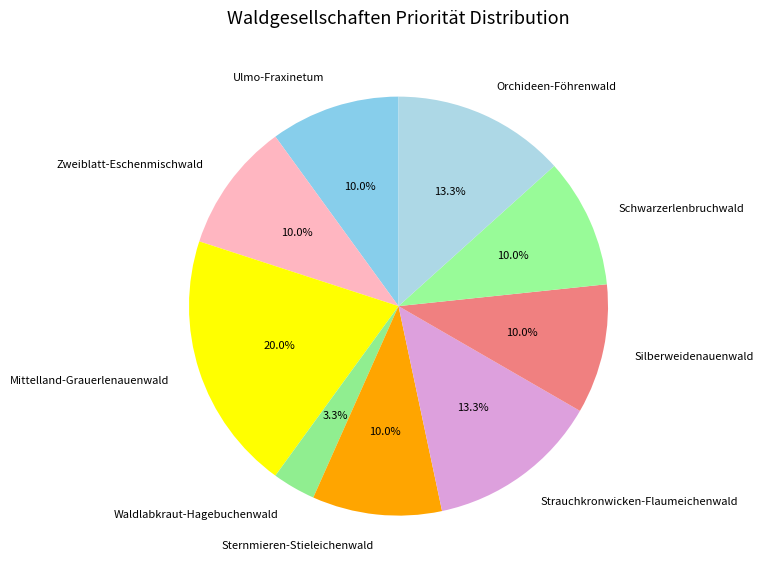

How many segments does this pie chart have?

9